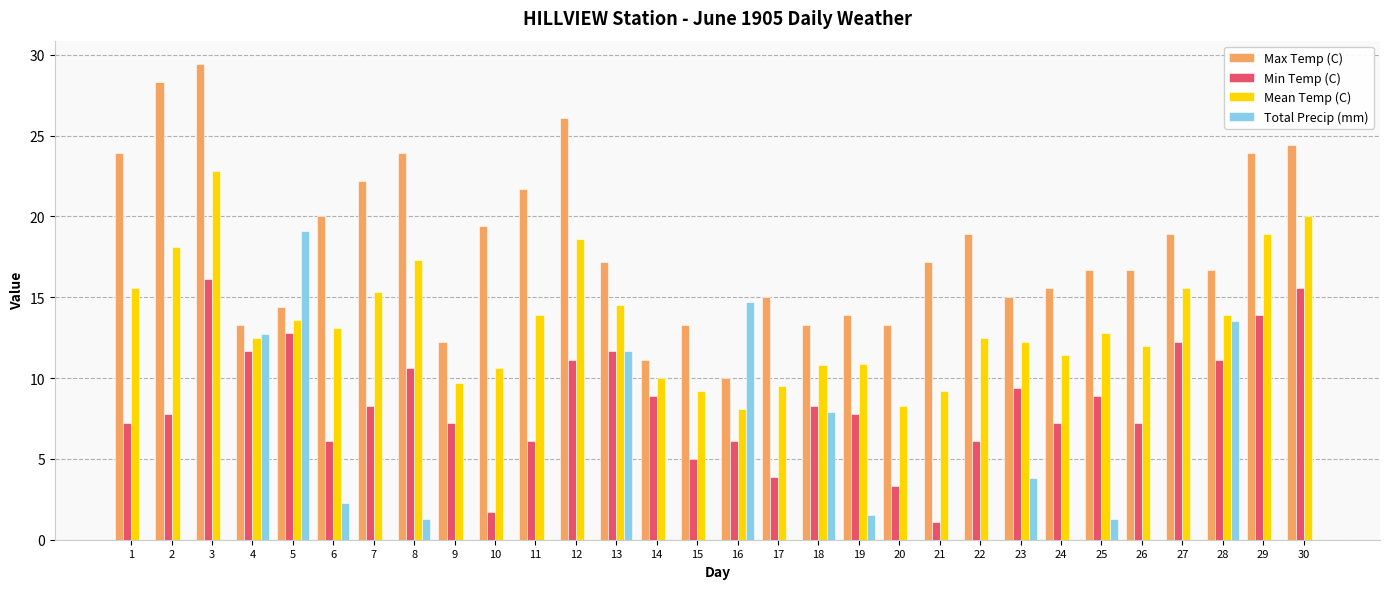

How many groups of bars are there?

30